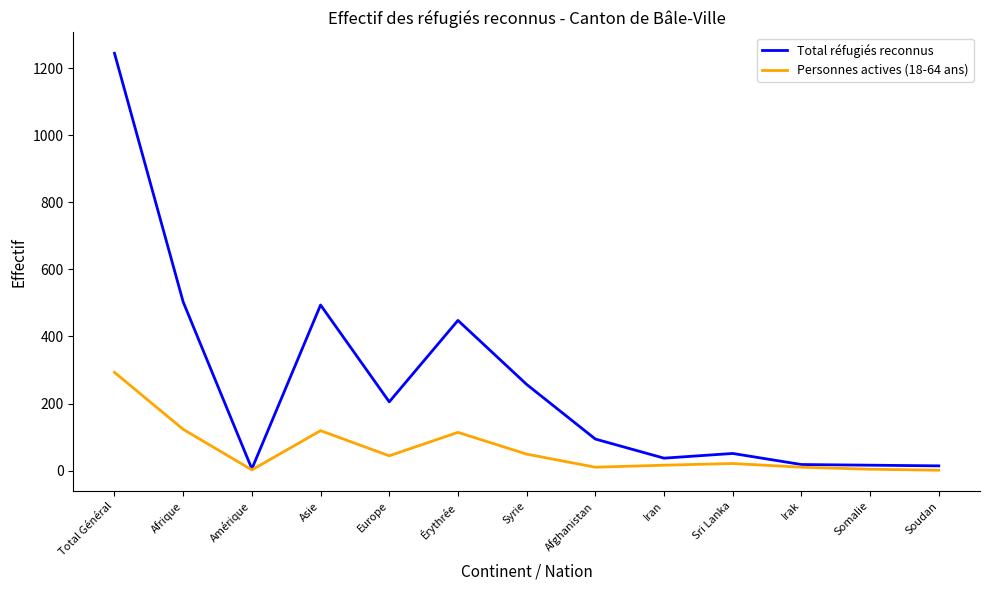

True or false: Personnes actives (18-64 ans) has a value of 119 at Asie.

True